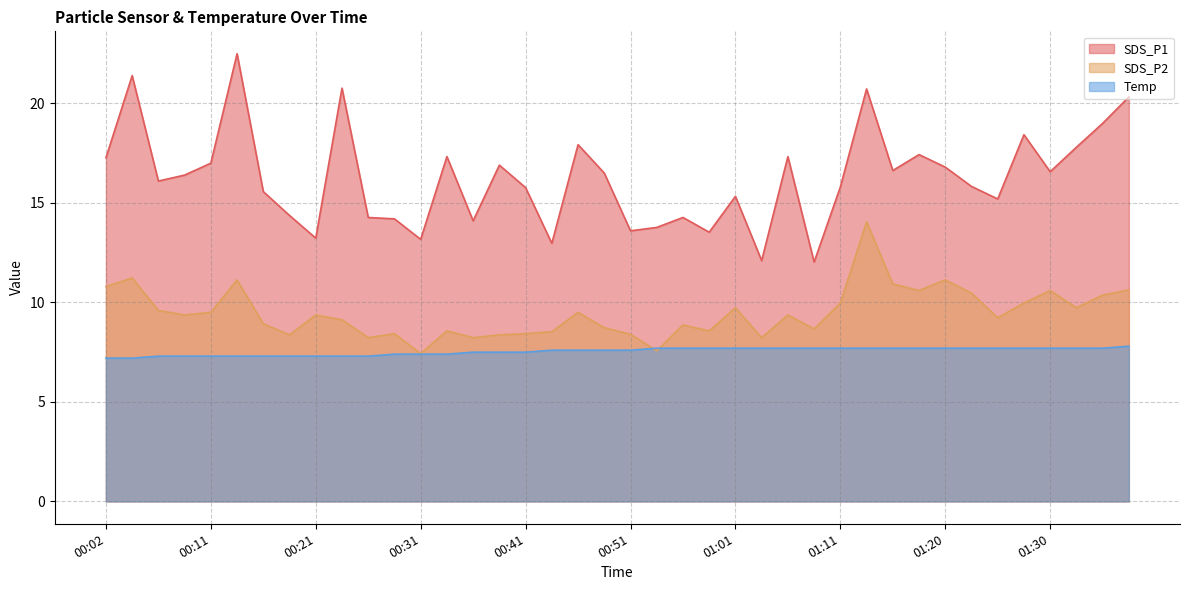

At which label is SDS_P2 closest to 10?

01:11